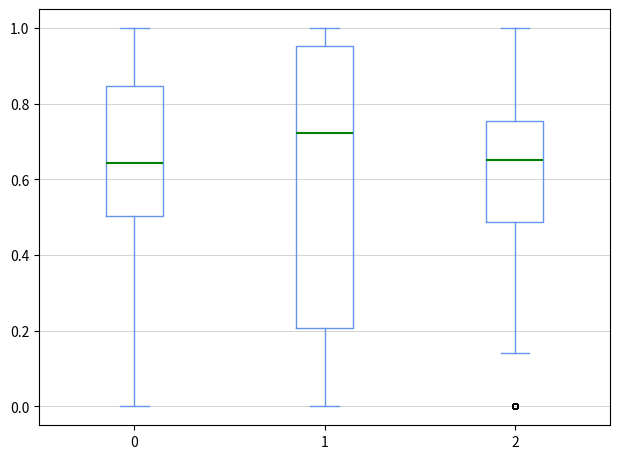

Reading left to right, transcribe this box plot: for each box, give where its median line is, the range the box spans, and where its two whiskers end, as read against the y-axis. The values are not printed on the chart, so give them approximately, as read against the axis.

0: median 0.64, box 0.50 to 0.84, whiskers 0.00 to 1.00
1: median 0.72, box 0.20 to 0.96, whiskers 0.00 to 1.00
2: median 0.66, box 0.48 to 0.76, whiskers 0.14 to 1.00